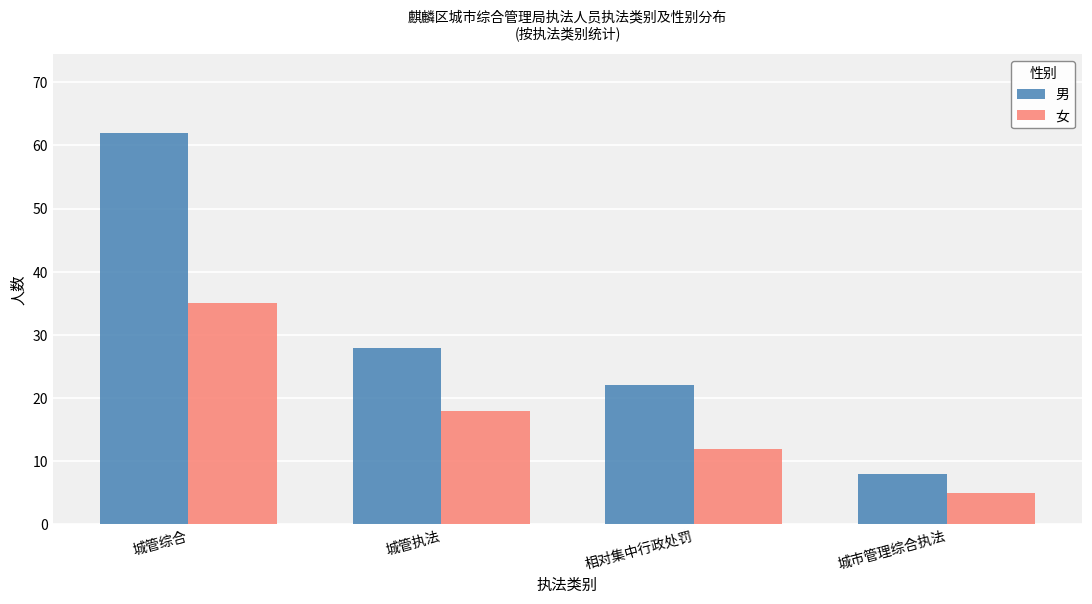

What is the sum of the 女 values at 城市管理综合执法 and 城管综合?

40